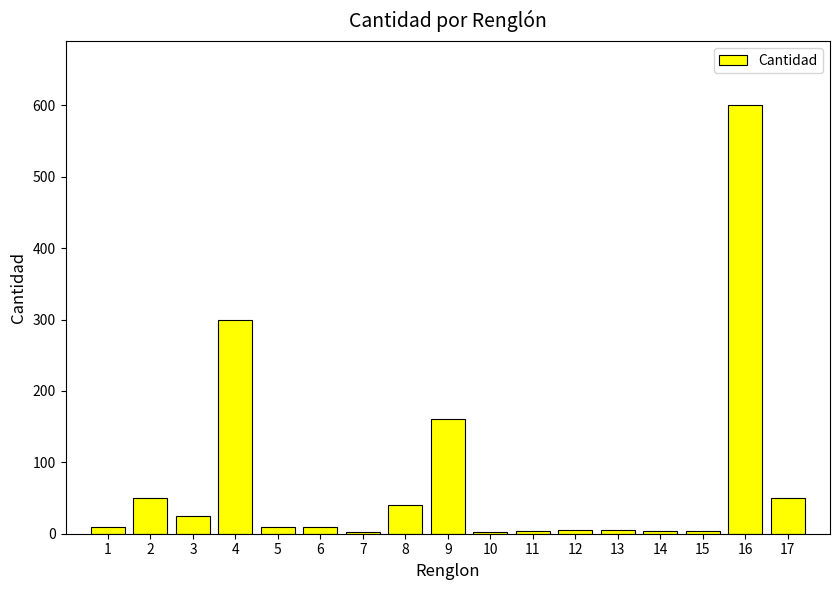

What is the sum of the values at 6 and 8?

50